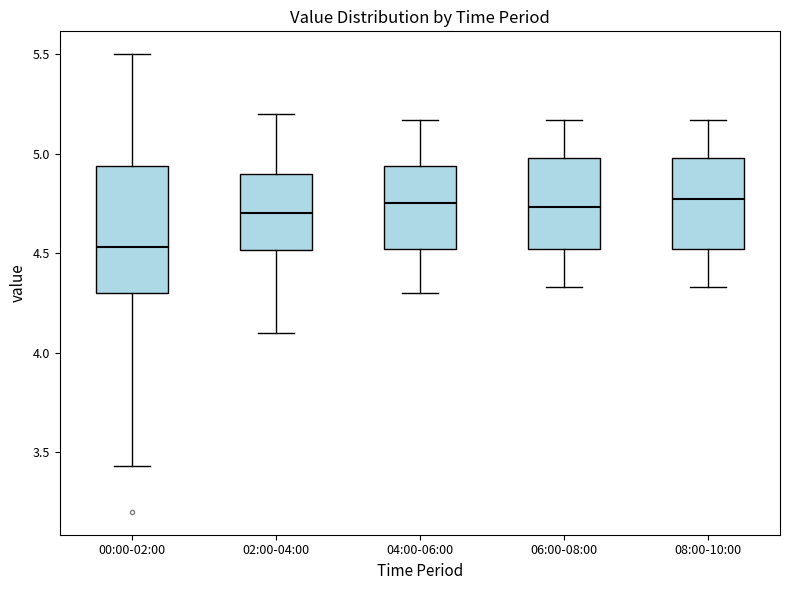

Reading left to right, read every box against the y-axis: the position of its median line, the range the box covers, and the ends of its whiskers. The values are not printed on the chart, so give them approximately, as read against the axis.

00:00-02:00: median 4.55, box 4.30 to 4.95, whiskers 3.45 to 5.50
02:00-04:00: median 4.70, box 4.50 to 4.90, whiskers 4.10 to 5.20
04:00-06:00: median 4.75, box 4.50 to 4.95, whiskers 4.30 to 5.15
06:00-08:00: median 4.75, box 4.50 to 5.00, whiskers 4.35 to 5.15
08:00-10:00: median 4.75, box 4.50 to 5.00, whiskers 4.35 to 5.15